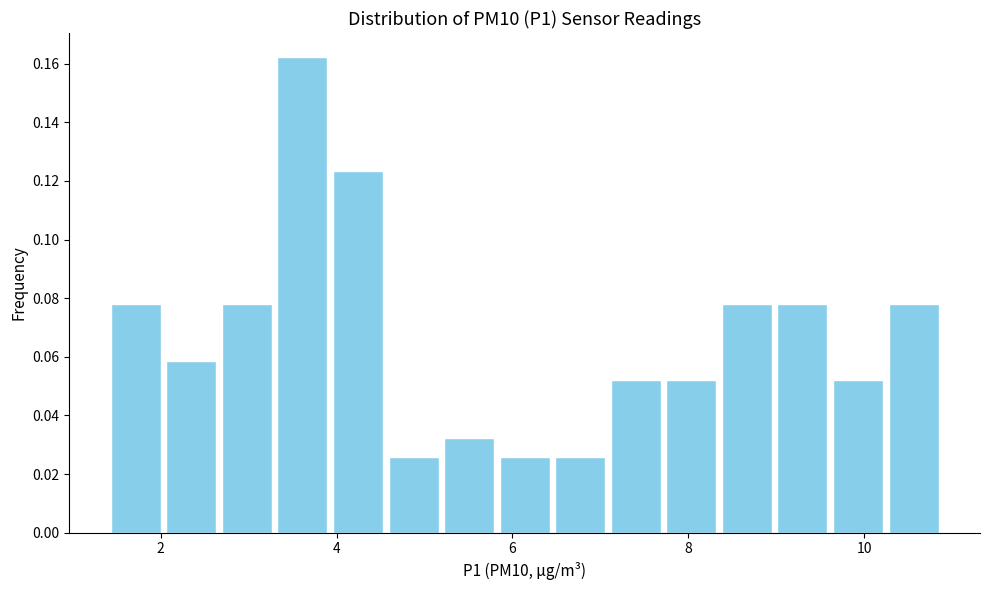

Read against the x-axis, roughly where is the centre of the tallest bar?

3.6